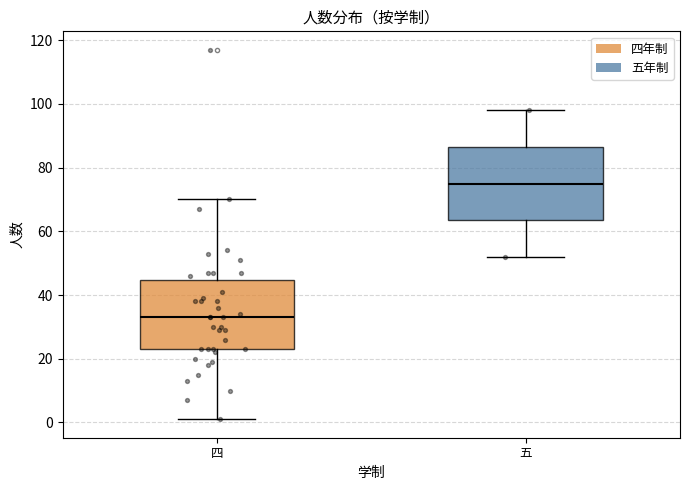

Which box's median line is the highest?

五